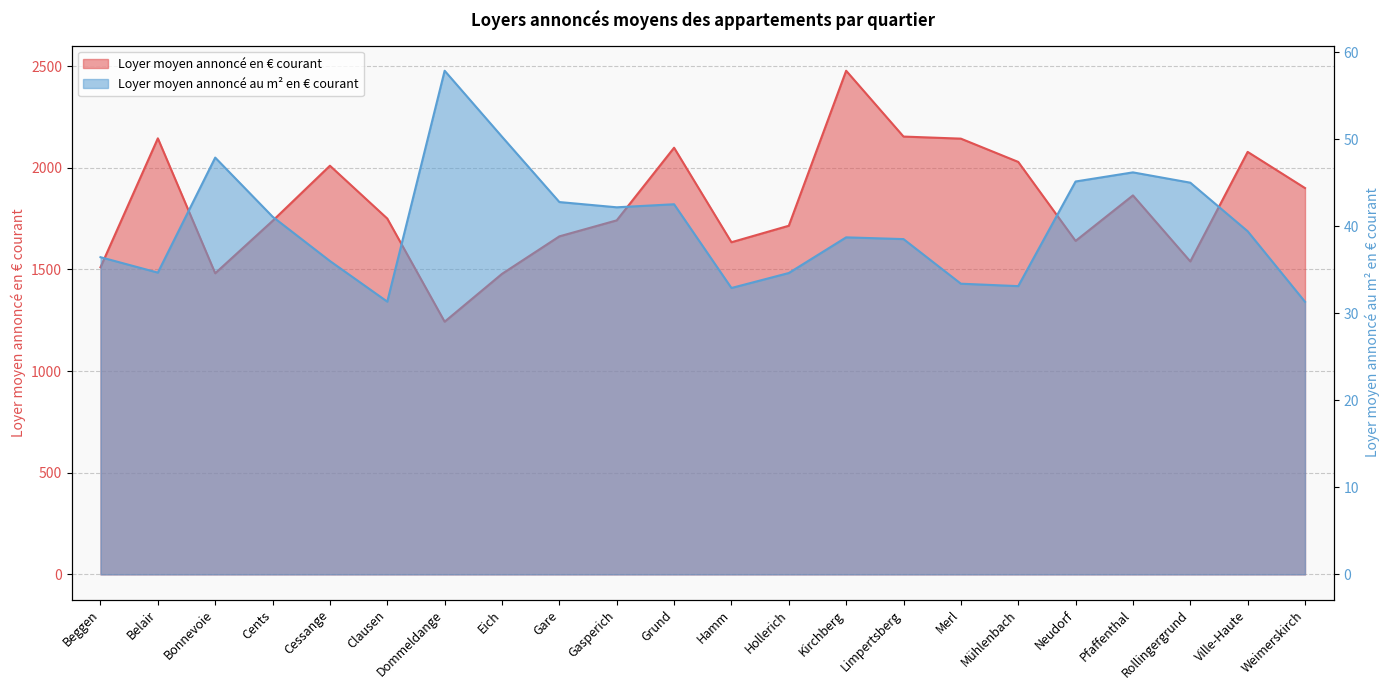

How many lines are shown in the chart?

2